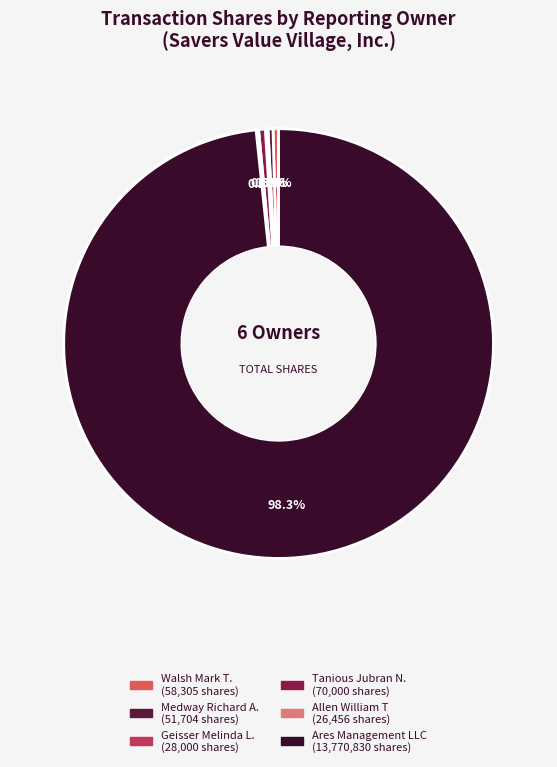

Which slice represents more than half of the pie?

Ares Management LLC